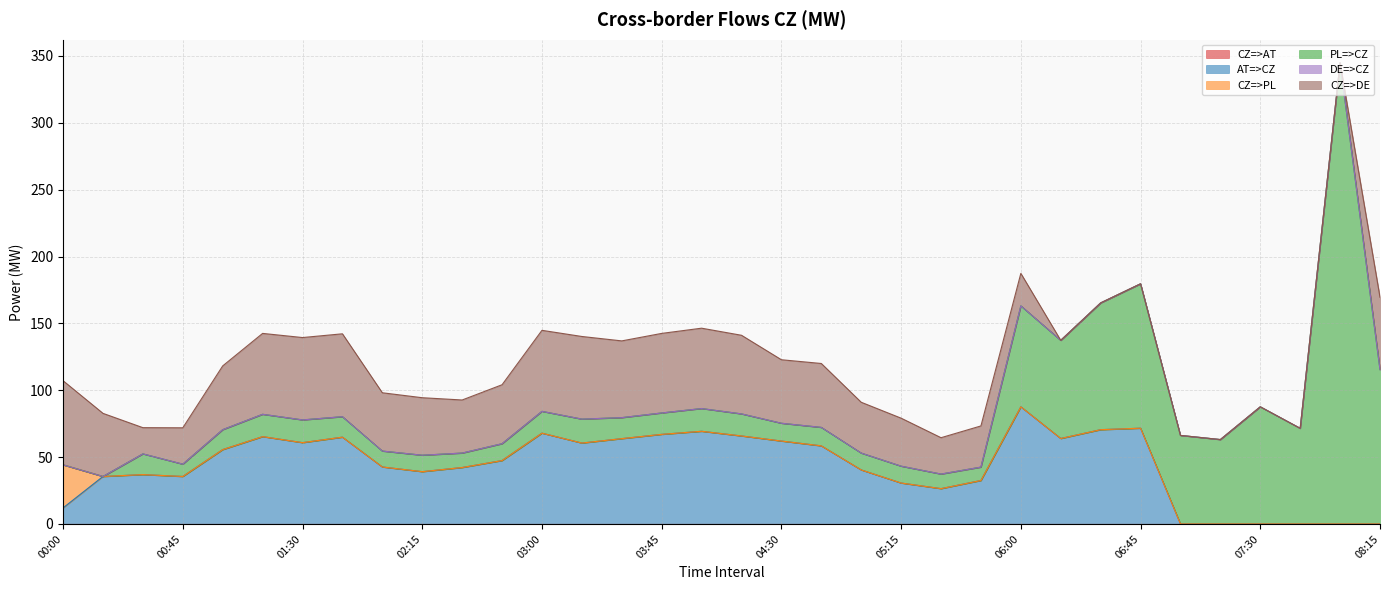

How many lines are shown in the chart?

6